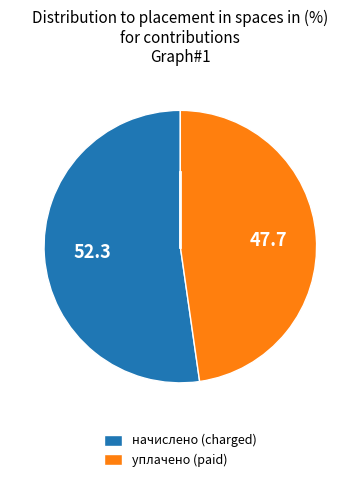

Is there any slice that represents more than half of the pie?

Yes